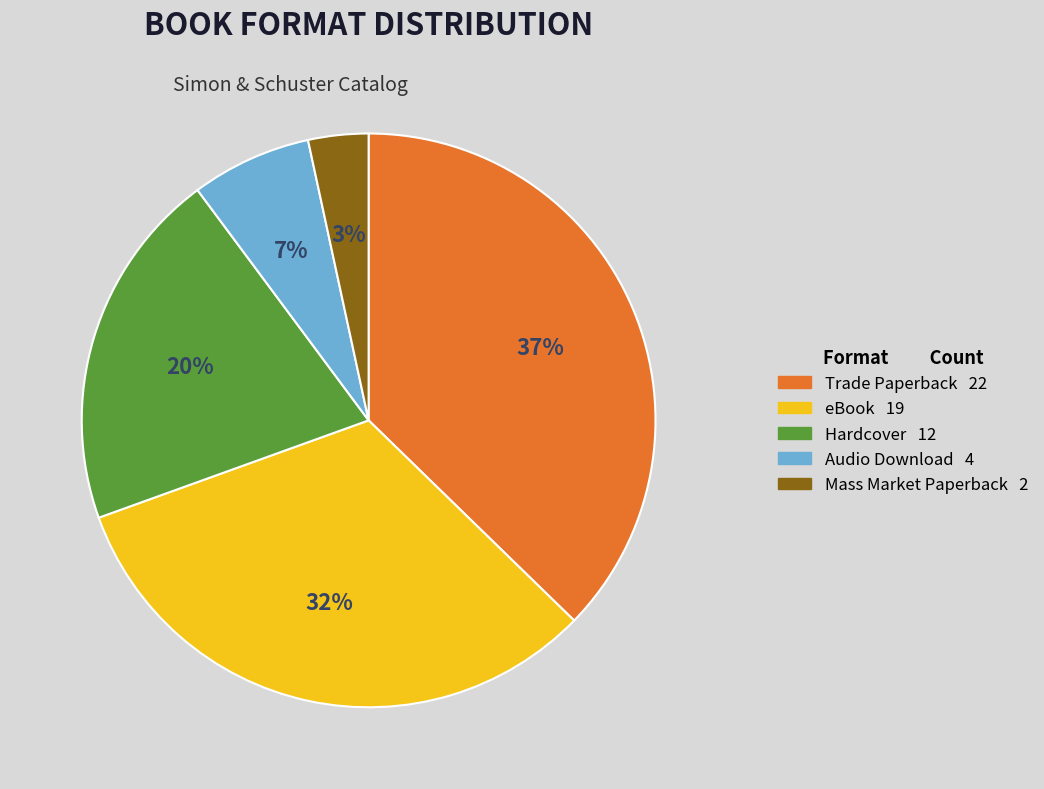

Which category has the biggest portion of the pie?

Trade Paperback